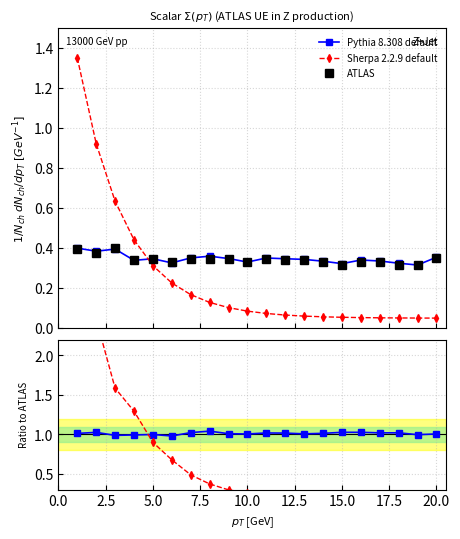

Which series changed the most between 2.5 and 15.0?

Sherpa 2.2.9 default